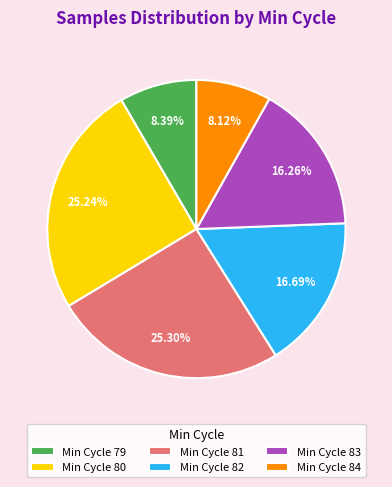

What is the ratio of the value at Min Cycle 80 to the value at Min Cycle 82?

1.5